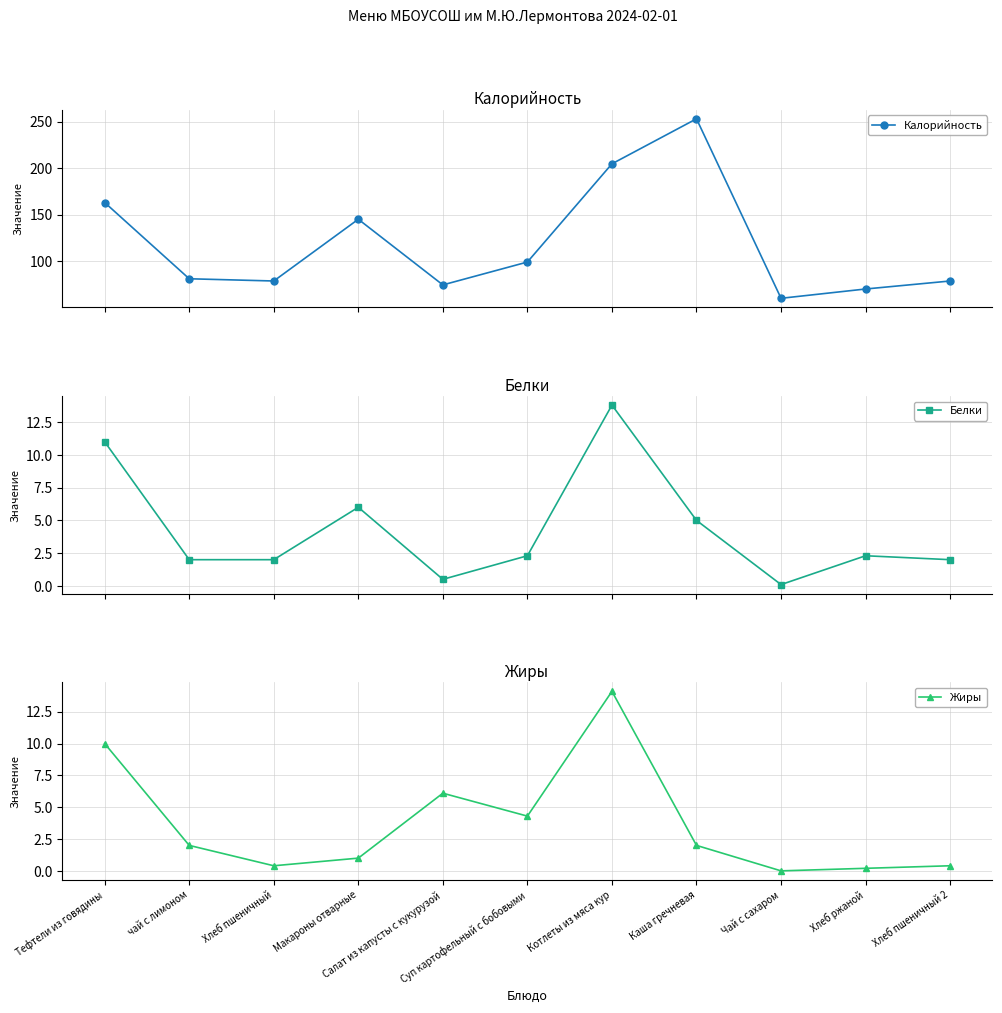

What value does the Белки series have at Тефтели из говядины?

11.0